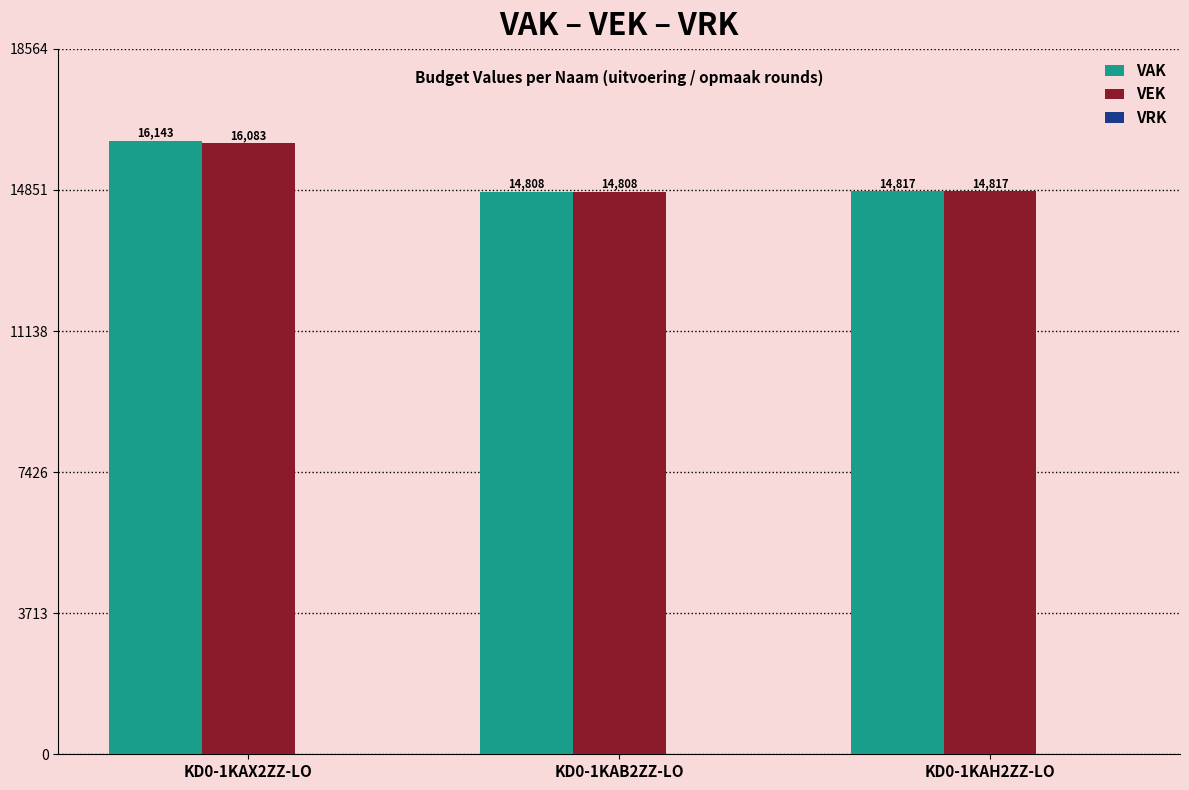

At which category is the sum across all series the highest?

KD0-1KAX2ZZ-LO